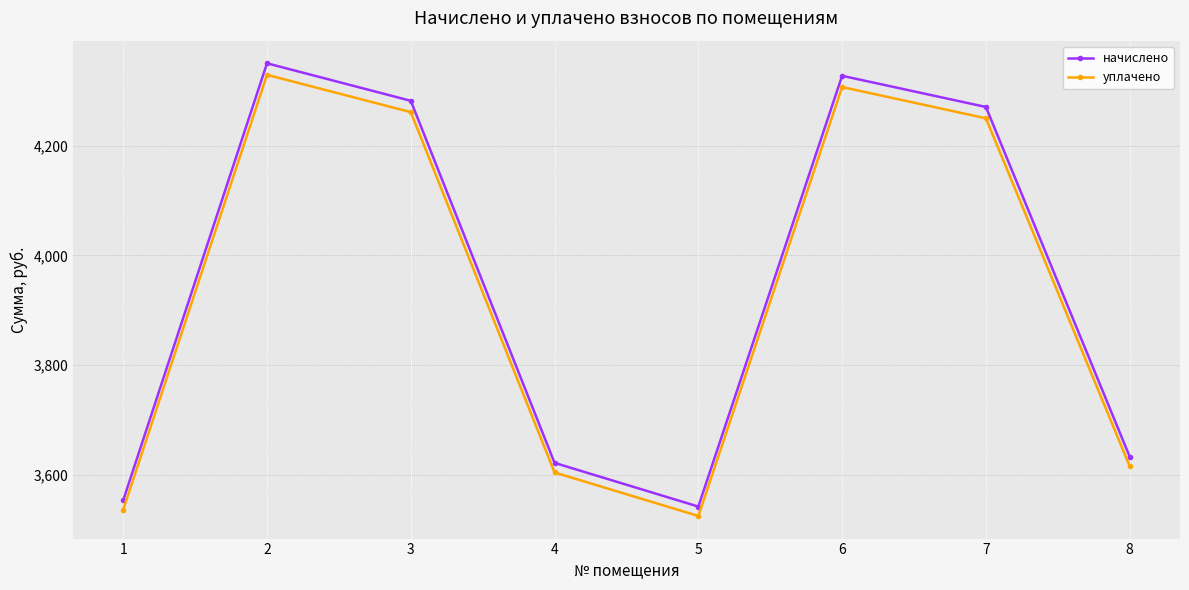

Is the value of уплачено at 1 greater than the value of начислено at 8?

No